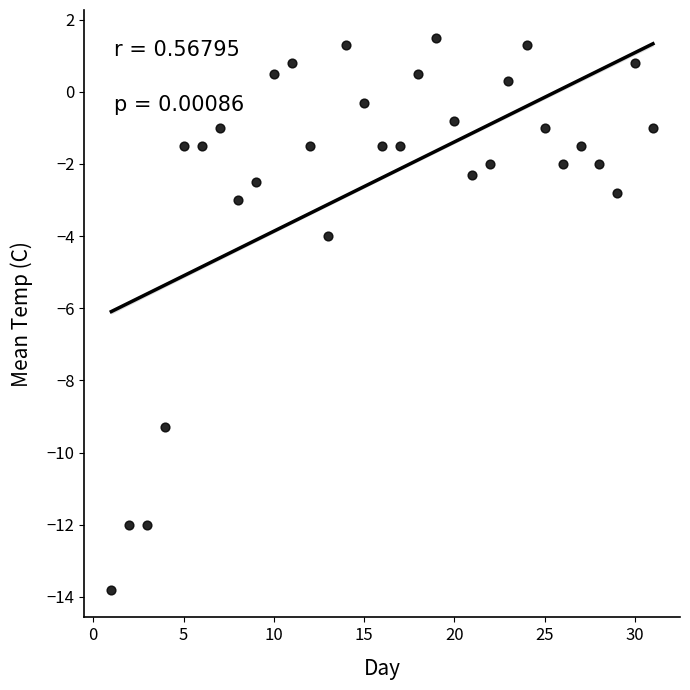

What is the range of Y values (max minus min)?

15.3